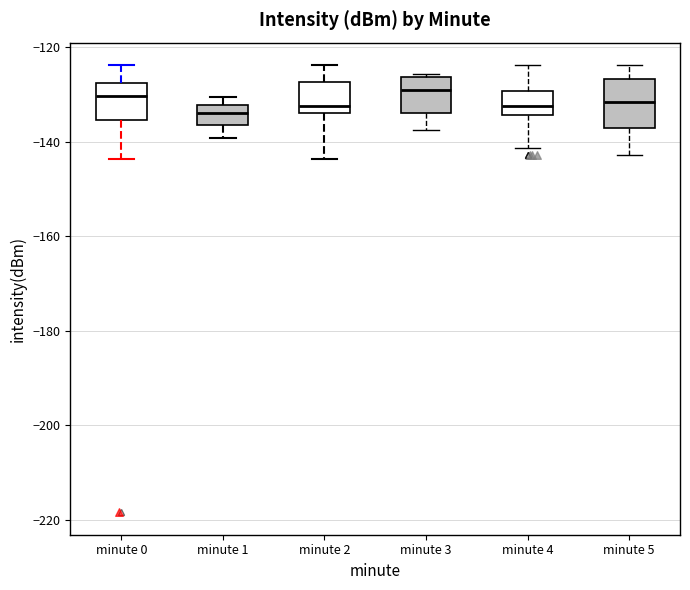

Where is the upper edge of the box for minute 1 on the y-axis? The values are not printed on the chart, so give them approximately, as read against the axis.

-132